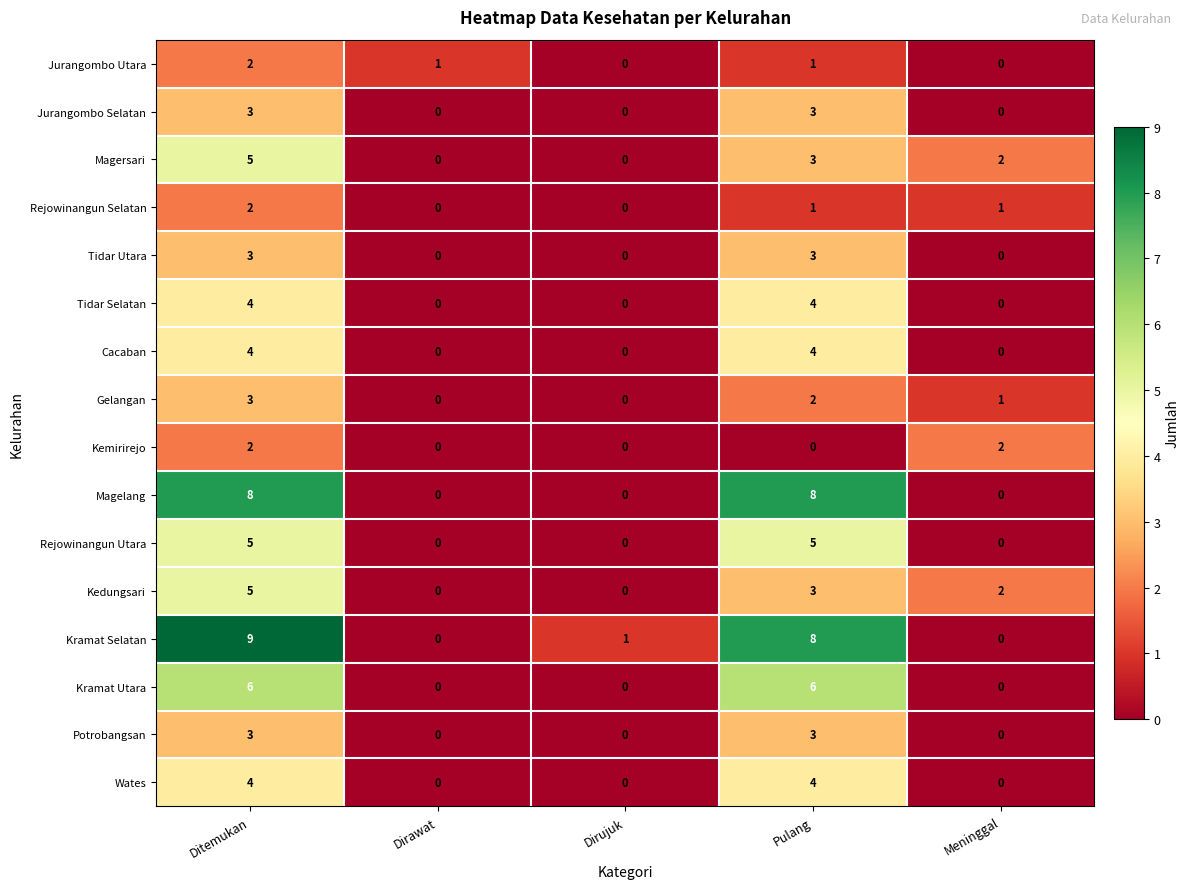

True or false: Gelangan has a value of 1 at Dirawat.

False